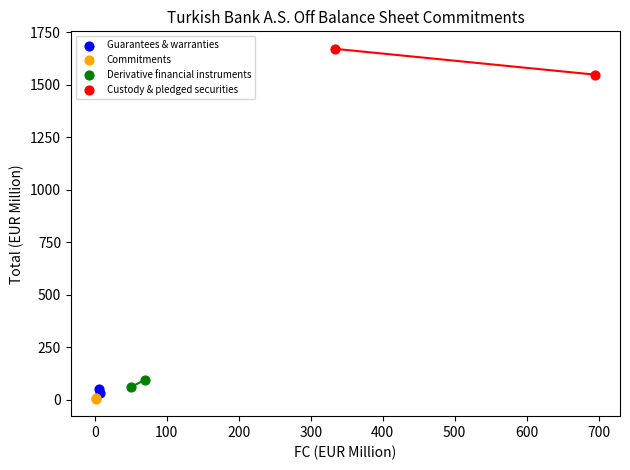

What are all the series names shown in the legend?

Guarantees & warranties, Commitments, Derivative financial instruments, Custody & pledged securities